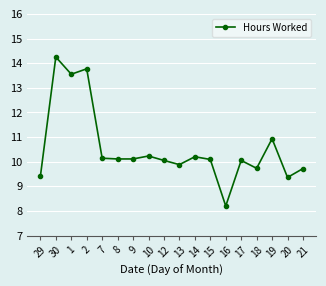

What is the difference between the values at 21 and 19?

1.2